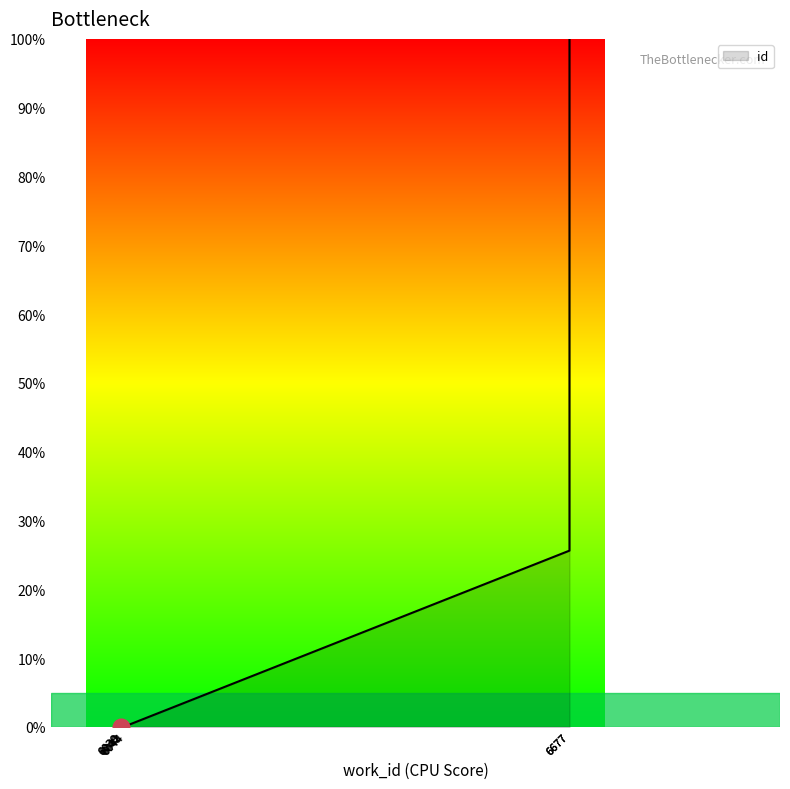

What is the sum of all values?

226.0